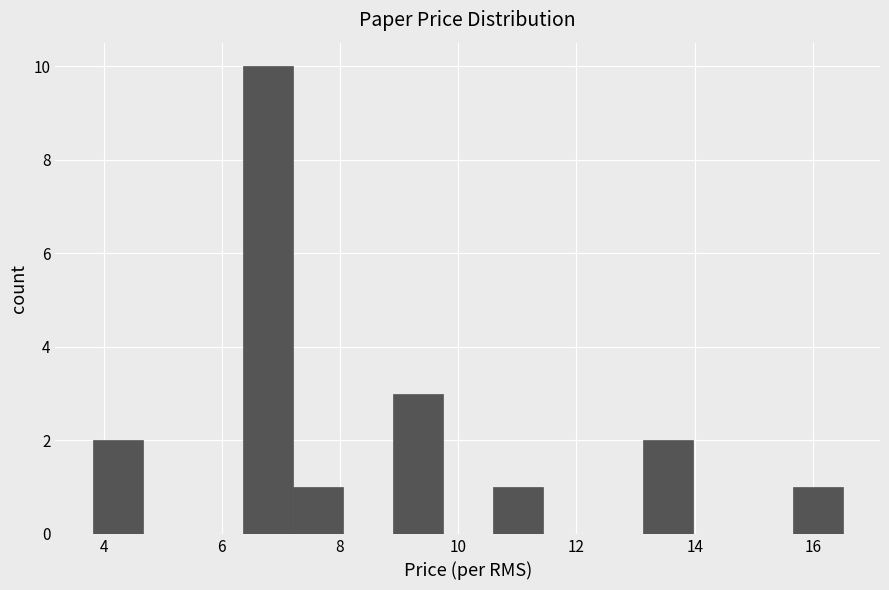

Which range on the x-axis has the tallest bar?

6.4 to 7.2